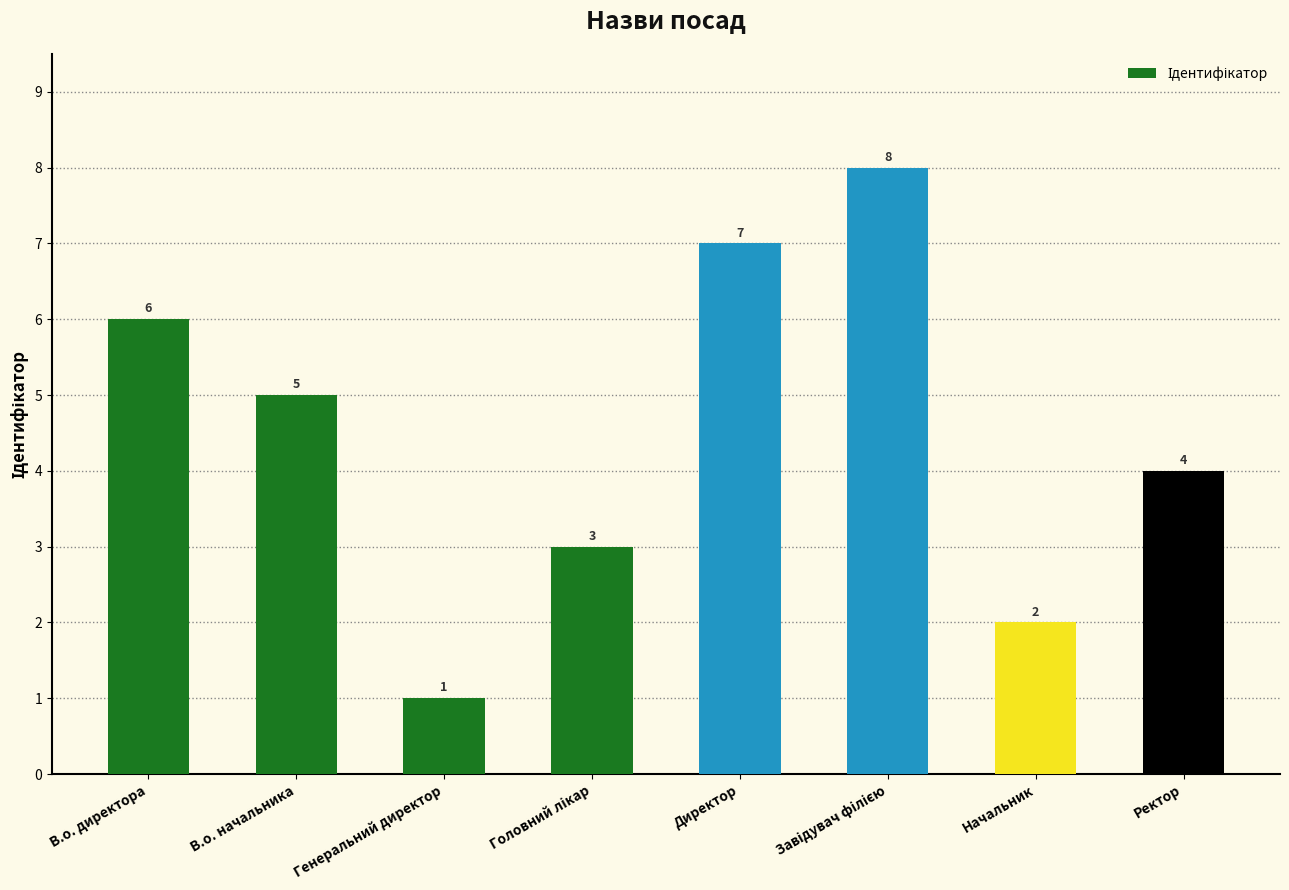

What is the sum of the values at В.о. директора and Ректор?

10